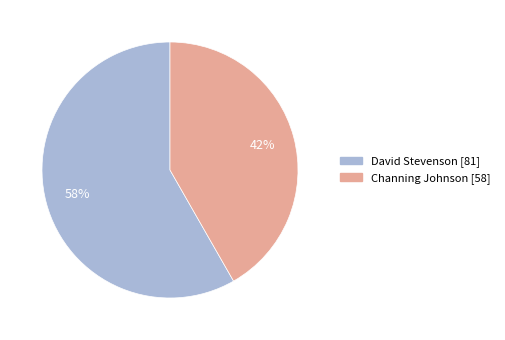

Approximately how many times larger is the value at David Stevenson compared to Channing Johnson?

1.4